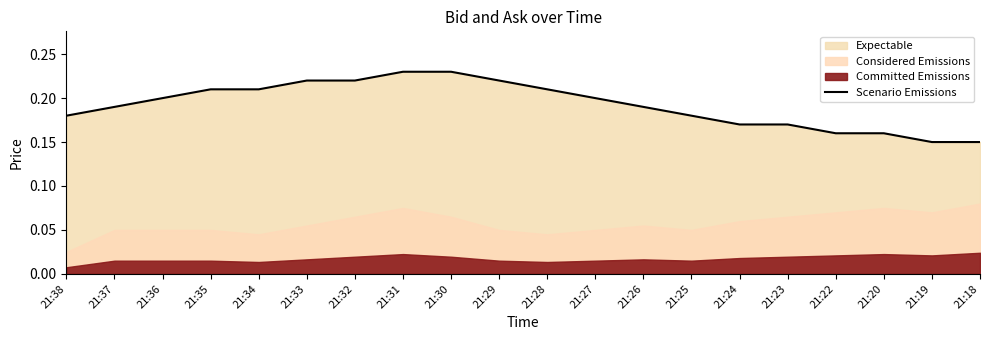

The value of Scenario Emissions at 21:28 is 0.1. True or false?

False